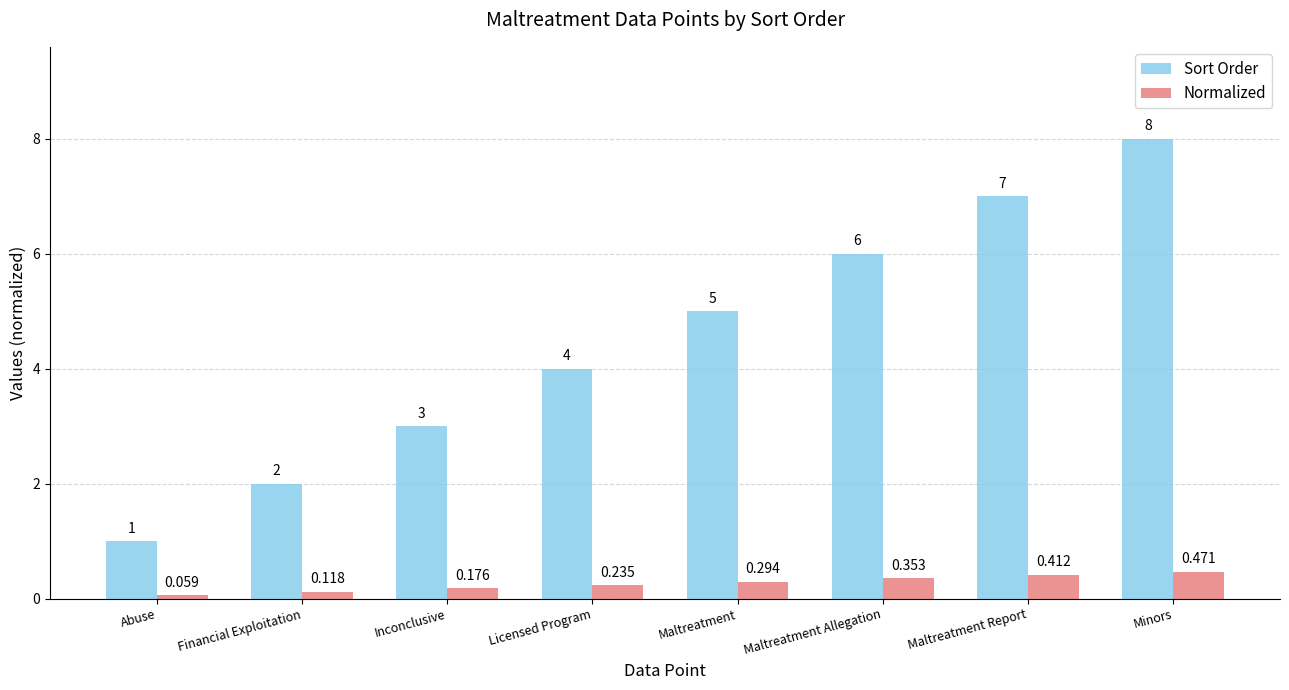

What is the greatest value displayed?

8.0